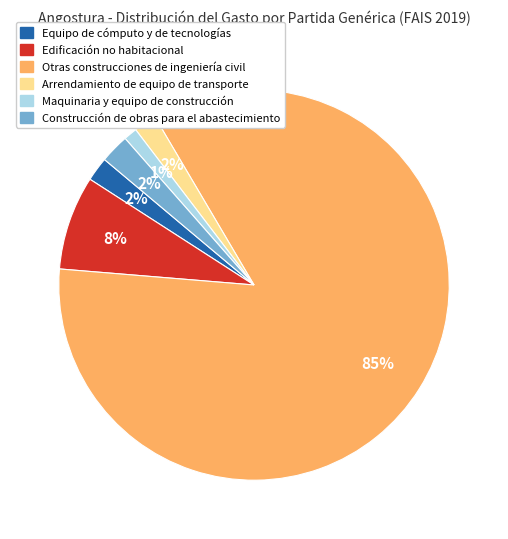

The Edificación no habitacional slice represents 1% of the pie. True or false?

False